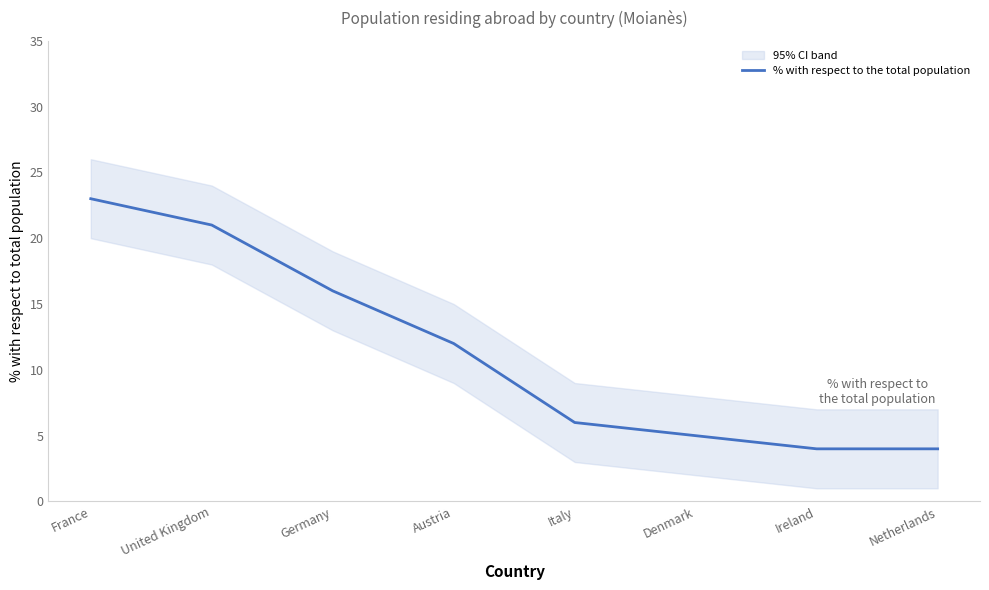

What is the change in value from France to Ireland?

-19